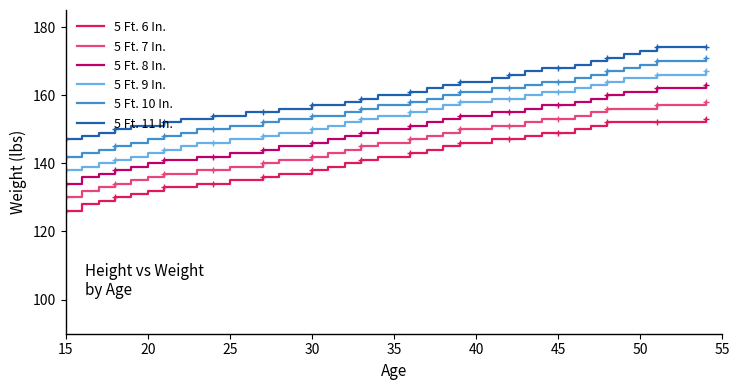

What is the average value of the 5 Ft. 8 In. series?

150